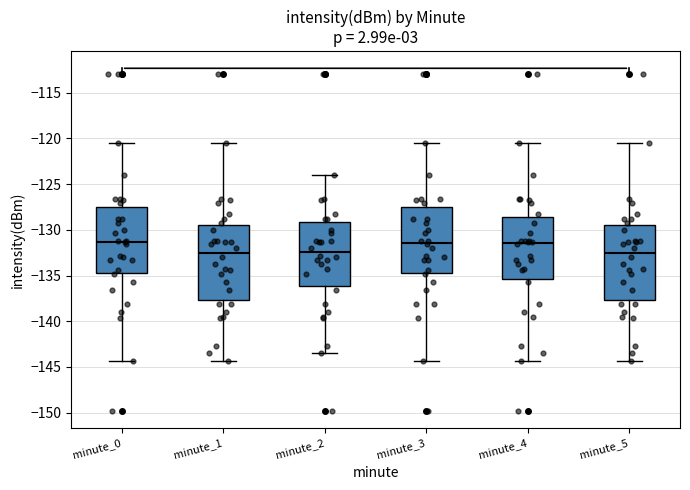

Reading left to right, read every box against the y-axis: the position of its median line, the range the box covers, and the ends of its whiskers. The values are not printed on the chart, so give them approximately, as read against the axis.

minute_0: median -131.5, box -134.5 to -127.5, whiskers -144.5 to -120.5
minute_1: median -132.5, box -137.5 to -129.5, whiskers -144.5 to -120.5
minute_2: median -132.5, box -136.0 to -129.0, whiskers -143.5 to -124.0
minute_3: median -131.5, box -134.5 to -127.5, whiskers -144.5 to -120.5
minute_4: median -131.5, box -135.5 to -128.5, whiskers -144.5 to -120.5
minute_5: median -132.5, box -137.5 to -129.5, whiskers -144.5 to -120.5